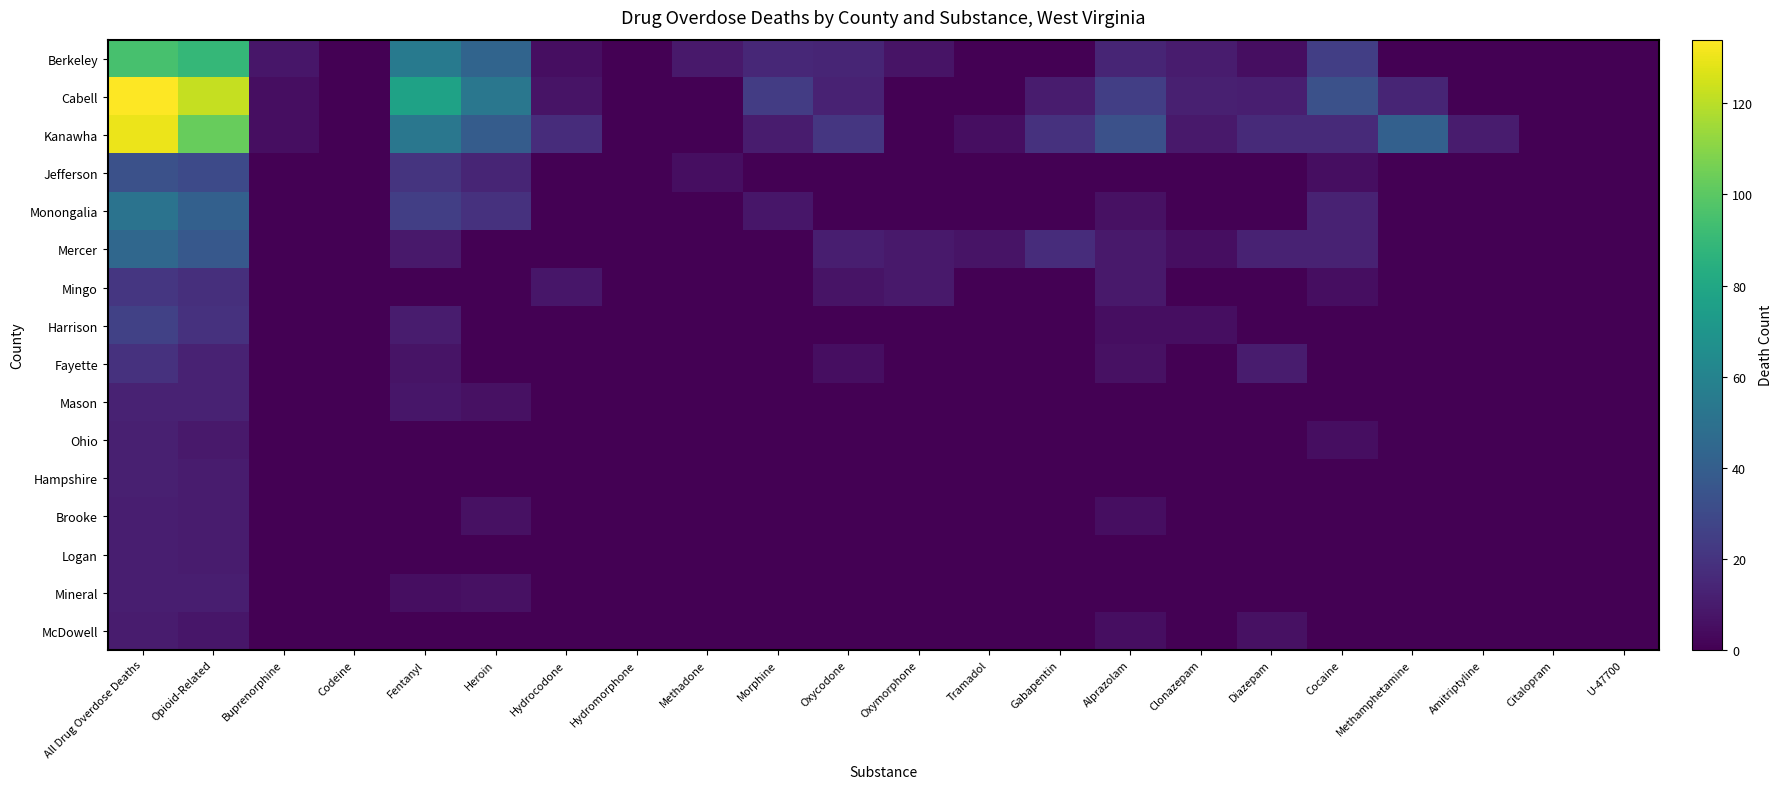

How many data points does each series have?

22